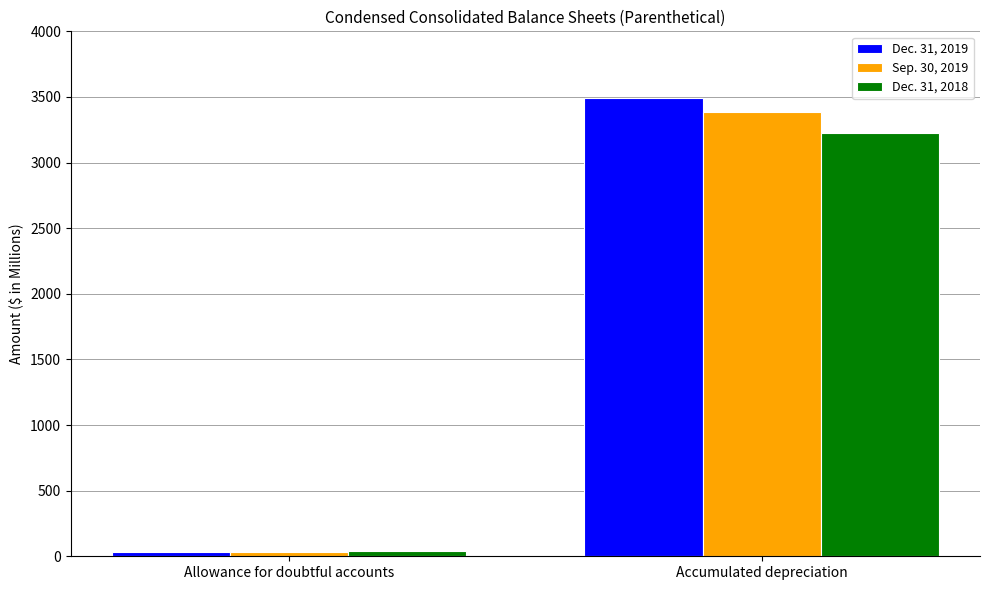

Where does the Sep. 30, 2019 series first go above 3385?

Accumulated depreciation